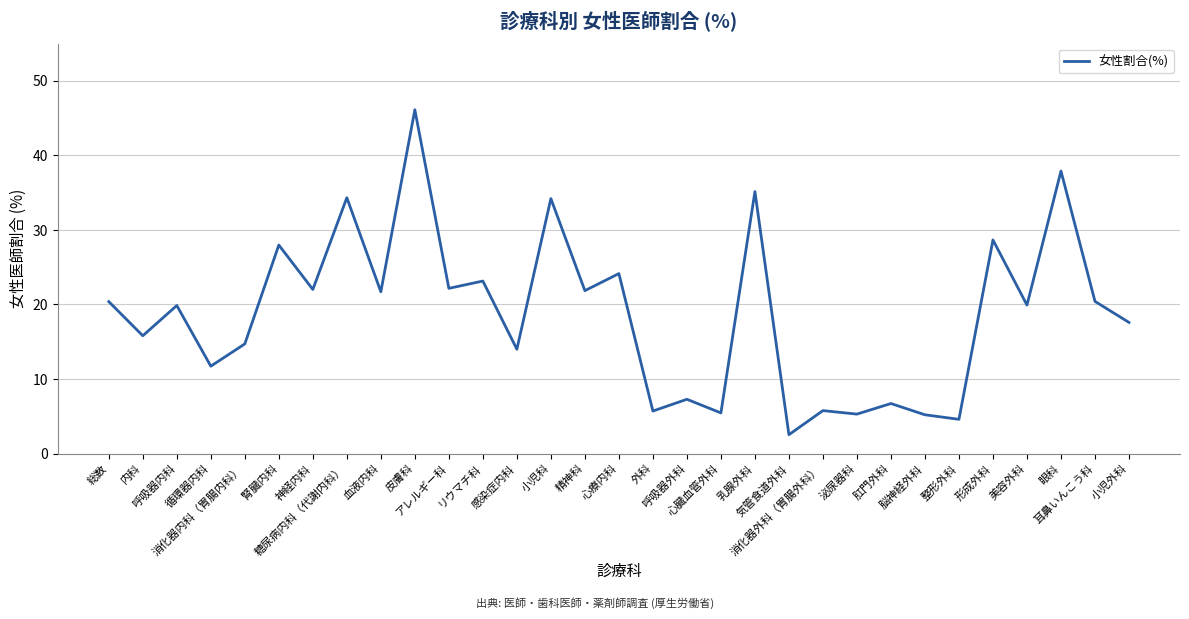

What is the minimum value shown in the chart?

2.5